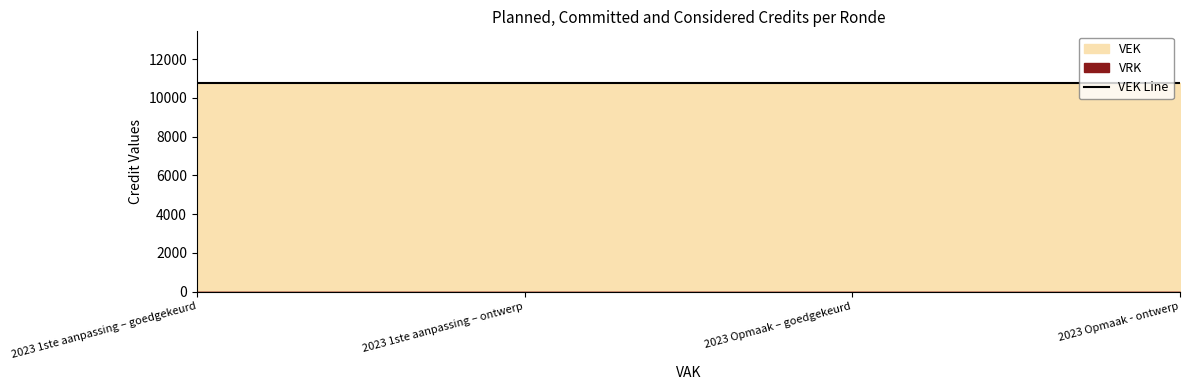

List the series in order of their overall mean, lowest first.

VRK, VEK